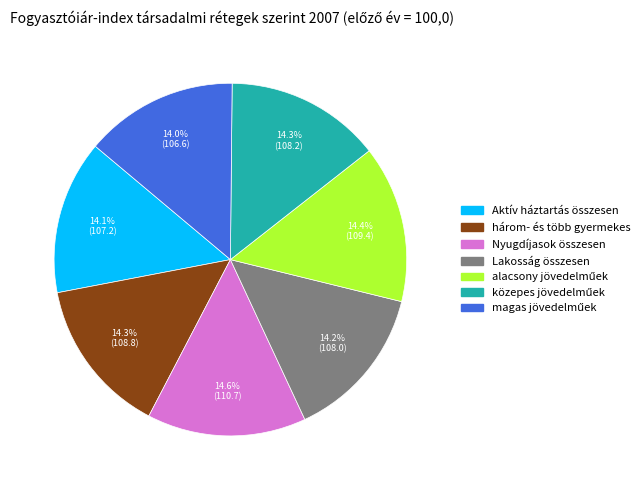

What portion of the pie excludes Nyugdíjasok összesen?

85.4%